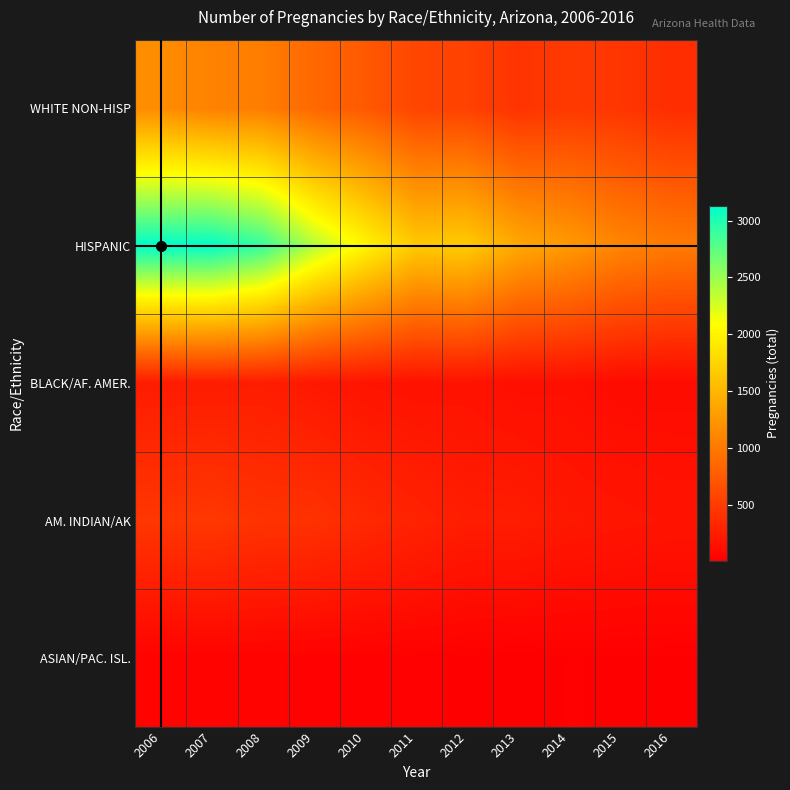

Reading right to left, list all the values displayed in this chart.

WHITE NON-HISP: 2016=382	2015=451	2014=481	2013=434	2012=549	2011=577	2010=742	2009=863	2008=1038	2007=1067	2006=1157
HISPANIC: 2016=1015	2015=1103	2014=1262	2013=1390	2012=1670	2011=1653	2010=2021	2009=2401	2008=2911	2007=3126	2006=3131
BLACK/AF. AMER.: 2016=104	2015=103	2014=138	2013=133	2012=166	2011=160	2010=178	2009=212	2008=248	2007=242	2006=239
AM. INDIAN/AK: 2016=178	2015=193	2014=210	2013=250	2012=250	2011=300	2010=345	2009=419	2008=428	2007=470	2006=457
ASIAN/PAC. ISL.: 2016=20	2015=20	2014=23	2013=10	2012=20	2011=26	2010=30	2009=30	2008=38	2007=39	2006=39